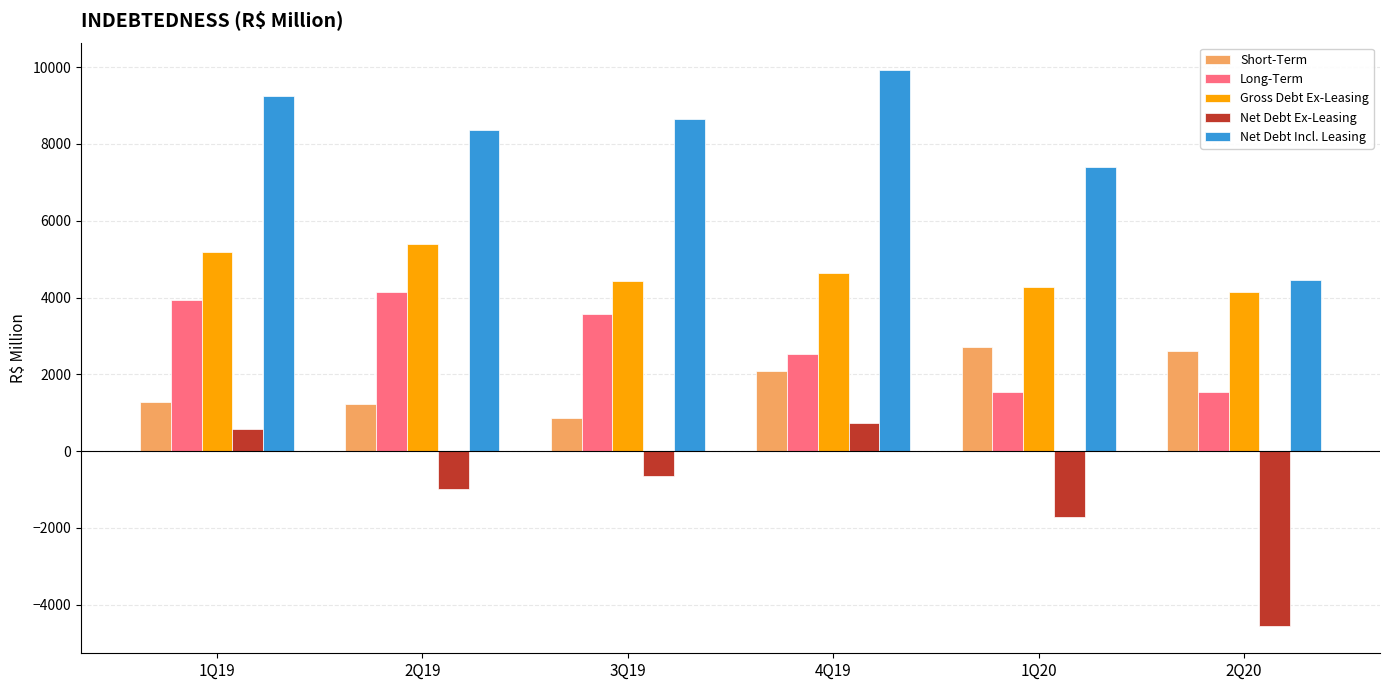

What is the difference between the Short-Term values at 2Q20 and 1Q19?

1342.8